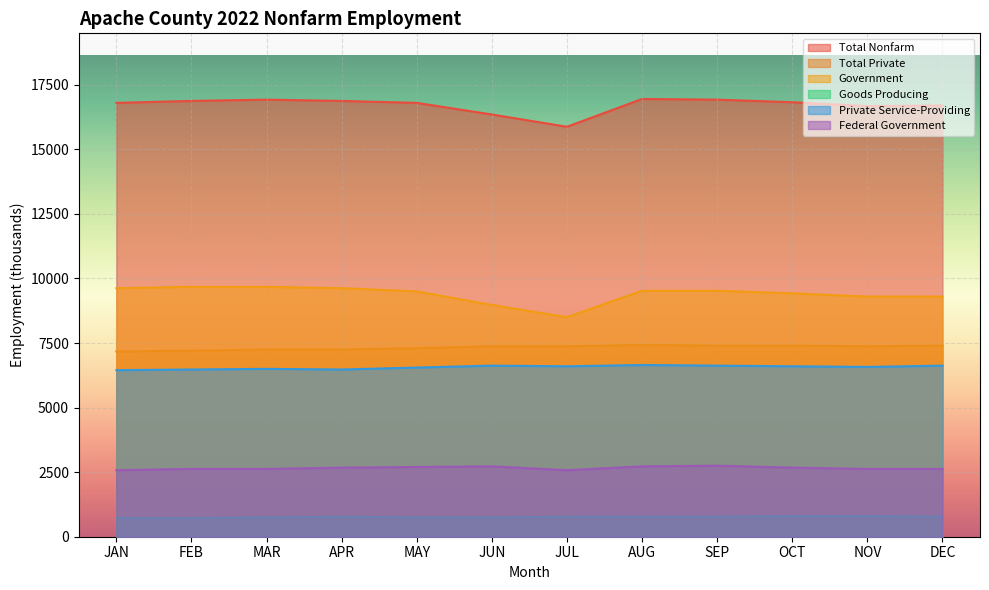

Reading left to right, list all the values displayed in this chart.

Total Nonfarm: JAN=16800	FEB=16875	MAR=16925	APR=16875	MAY=16800	JUN=16350	JUL=15875	AUG=16950	SEP=16925	OCT=16825	NOV=16675	DEC=16700
Total Private: JAN=7175	FEB=7200	MAR=7250	APR=7250	MAY=7300	JUN=7375	JUL=7375	AUG=7425	SEP=7400	OCT=7400	NOV=7375	DEC=7400
Government: JAN=9625	FEB=9675	MAR=9675	APR=9625	MAY=9500	JUN=8975	JUL=8500	AUG=9525	SEP=9525	OCT=9425	NOV=9300	DEC=9300
Goods Producing: JAN=725	FEB=725	MAR=750	APR=775	MAY=750	JUN=750	JUL=775	AUG=775	SEP=775	OCT=800	NOV=800	DEC=775
Private Service-Providing: JAN=6450	FEB=6475	MAR=6500	APR=6475	MAY=6550	JUN=6625	JUL=6600	AUG=6650	SEP=6625	OCT=6600	NOV=6575	DEC=6625
Federal Government: JAN=2575	FEB=2625	MAR=2625	APR=2675	MAY=2700	JUN=2725	JUL=2575	AUG=2725	SEP=2750	OCT=2675	NOV=2625	DEC=2625